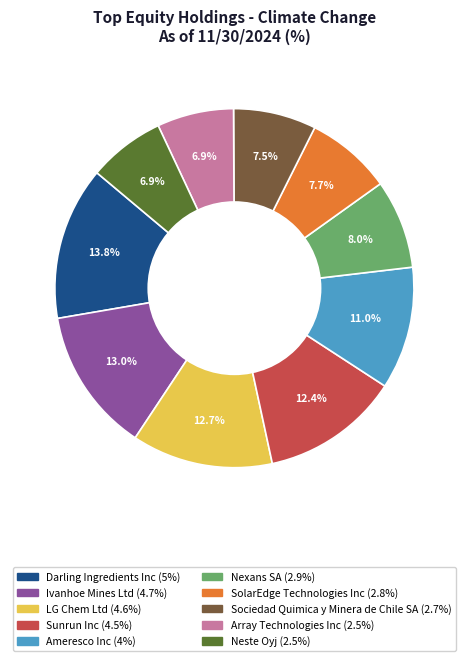

What is the largest slice in the pie chart?

Darling Ingredients Inc